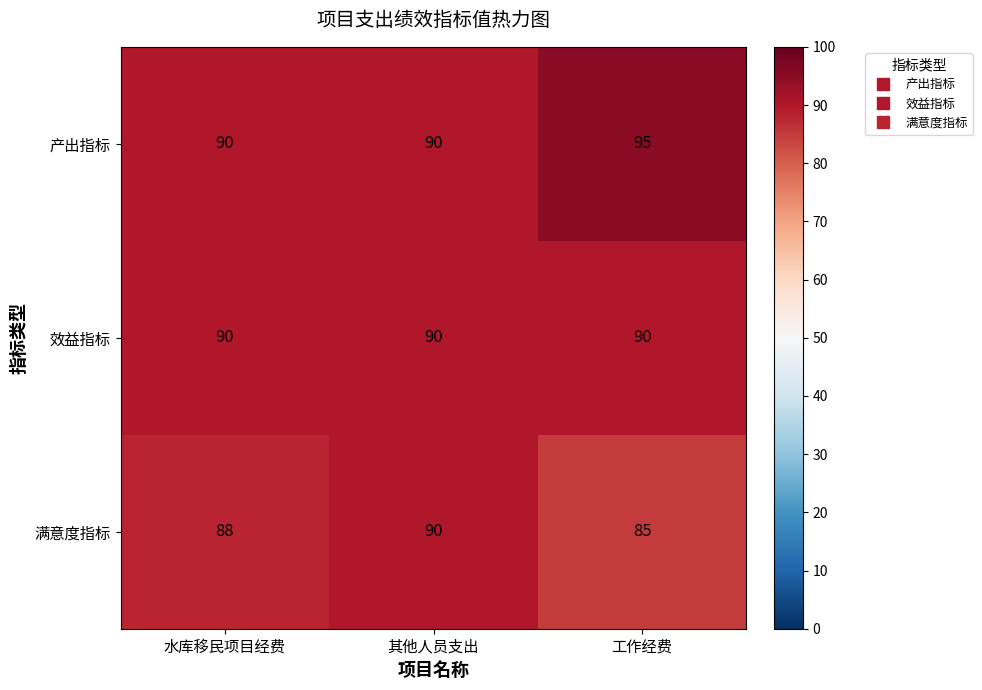

Reading left to right, extract all data points from this chart.

产出指标: 水库移民项目经费=90	其他人员支出=90	工作经费=95
效益指标: 水库移民项目经费=90	其他人员支出=90	工作经费=90
满意度指标: 水库移民项目经费=88	其他人员支出=90	工作经费=85